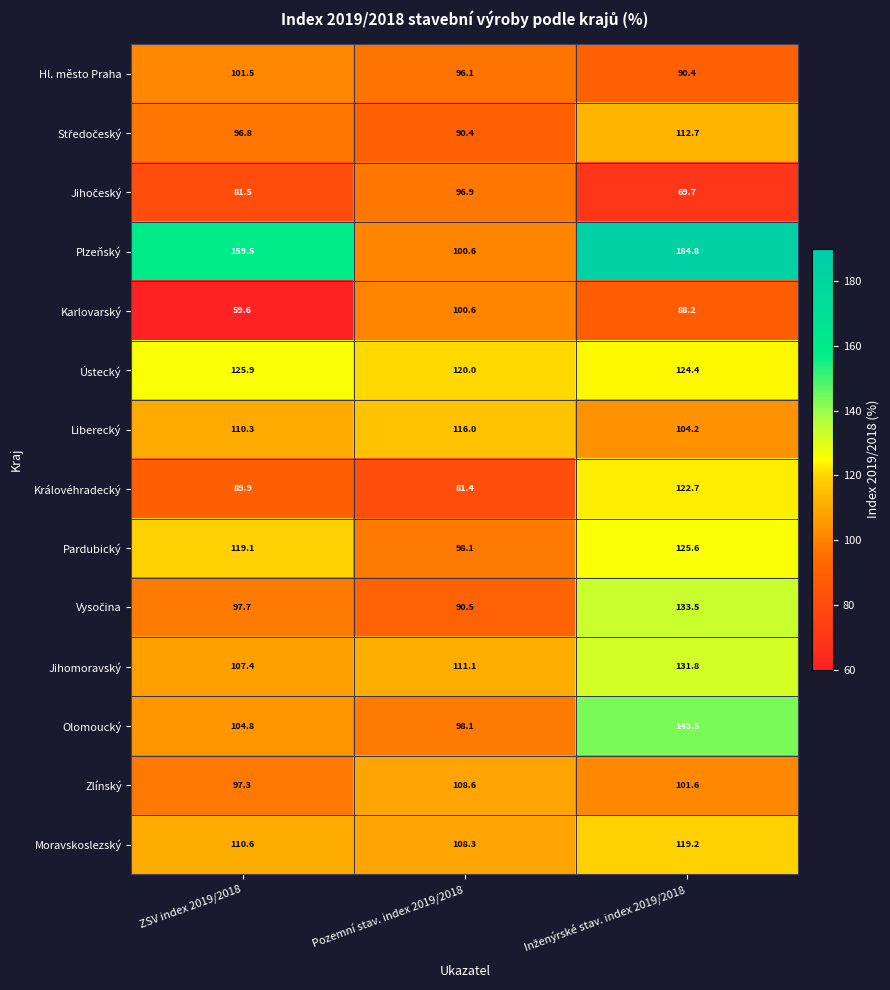

Which series has the widest spread of values?

Plzeňský